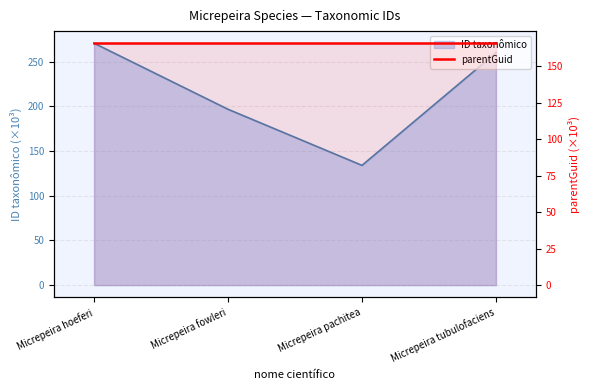

What is the minimum value shown in the chart?

134.0